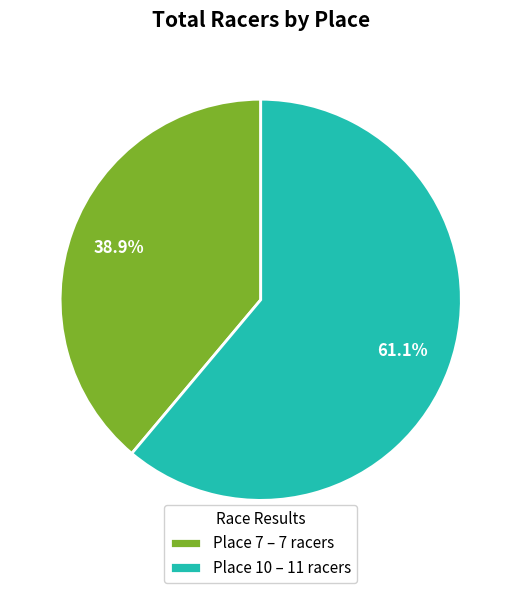

Do Place 10 – 11 racers and Place 7 – 7 racers together represent more than half of the pie?

Yes